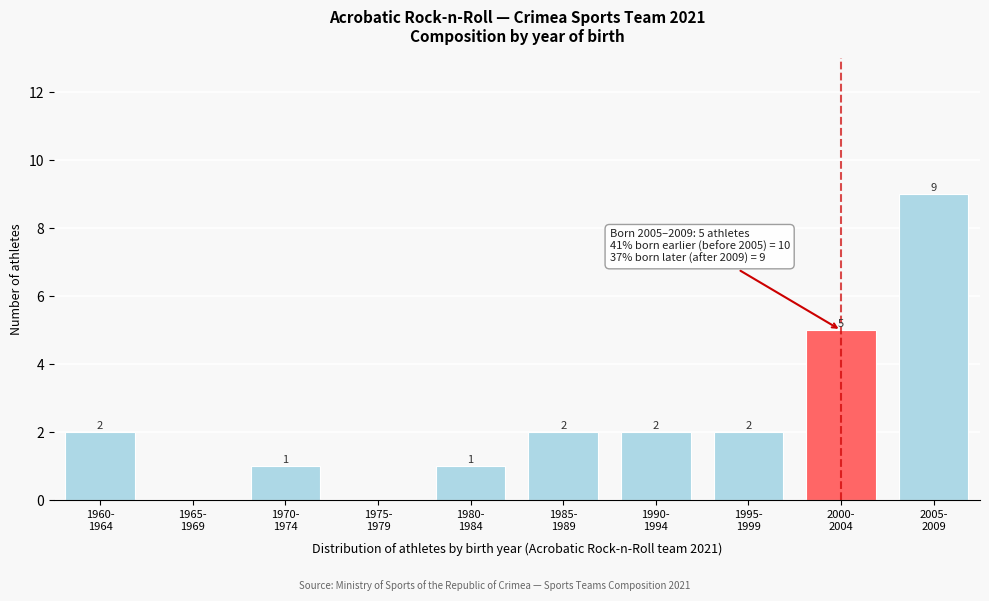

What is the maximum value shown in the chart?

9